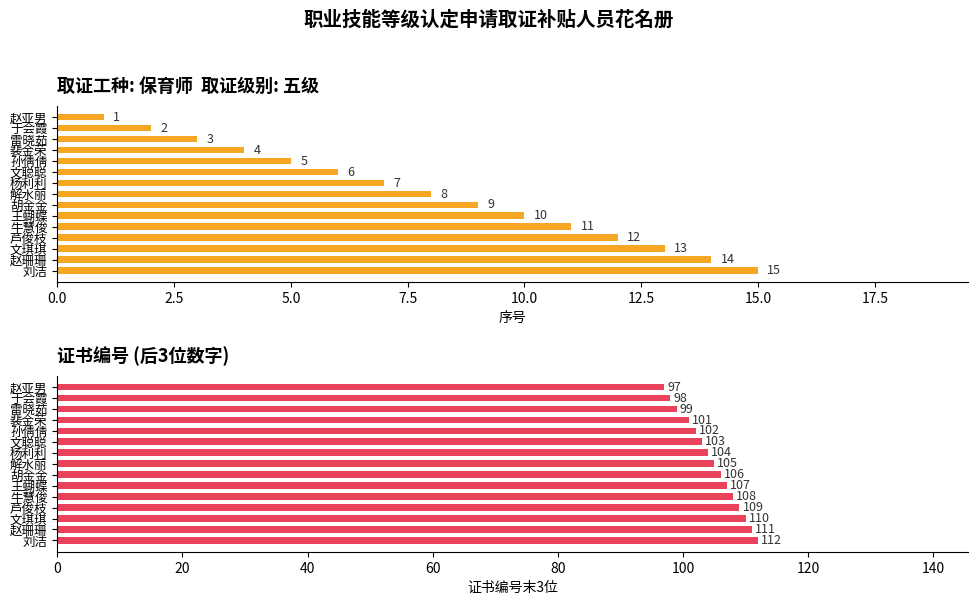

What is the sum of all 序号 values?

120